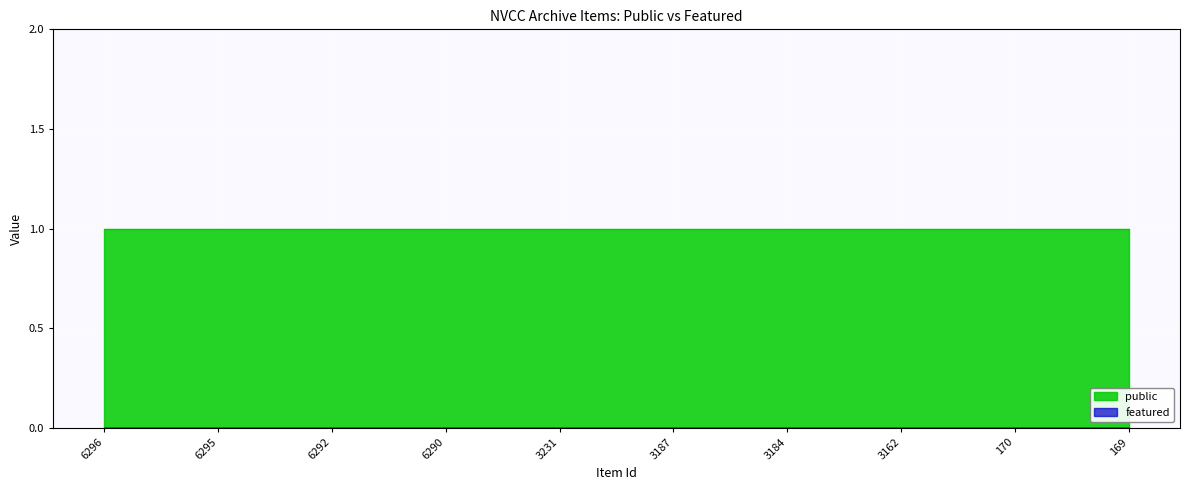

Is the value of public at 3184 greater than the value of featured at 6290?

Yes